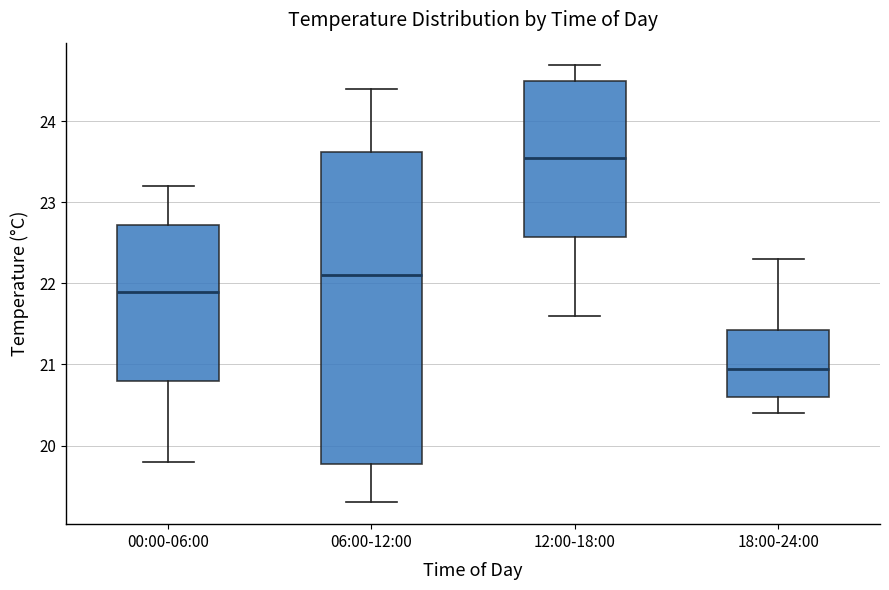

Where is the upper edge of the box for 00:00-06:00 on the y-axis? The values are not printed on the chart, so give them approximately, as read against the axis.

22.7